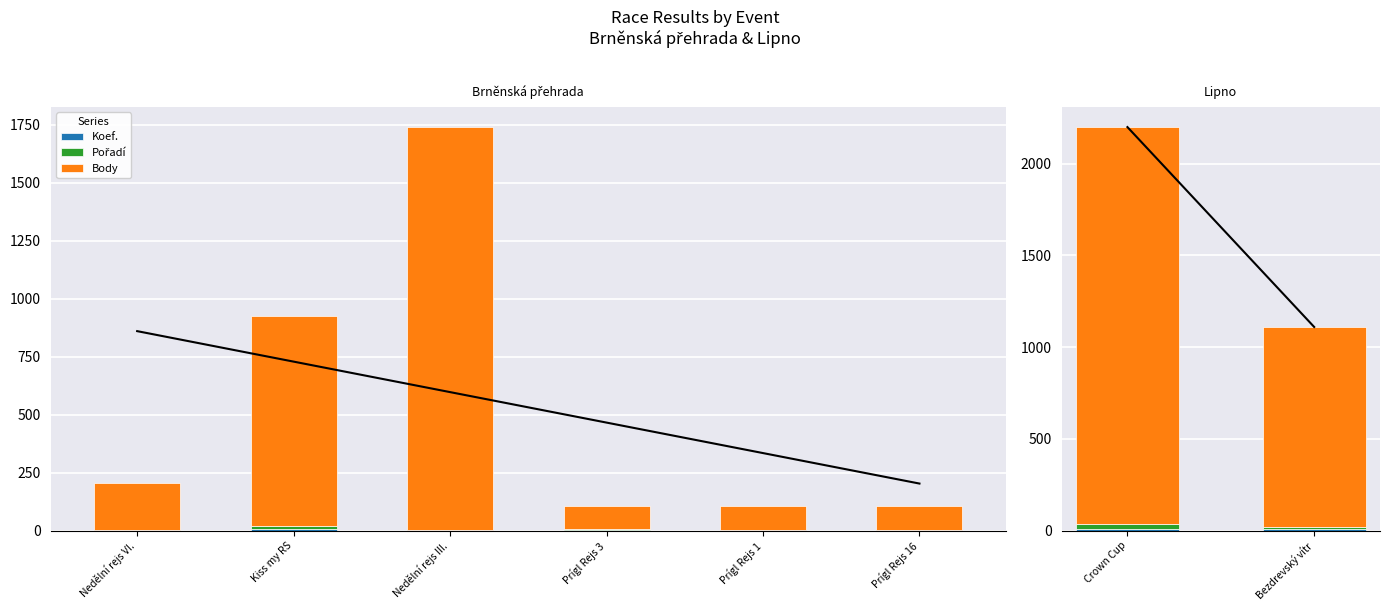

At which category is the sum across all series the highest?

Nedělní rejs III.